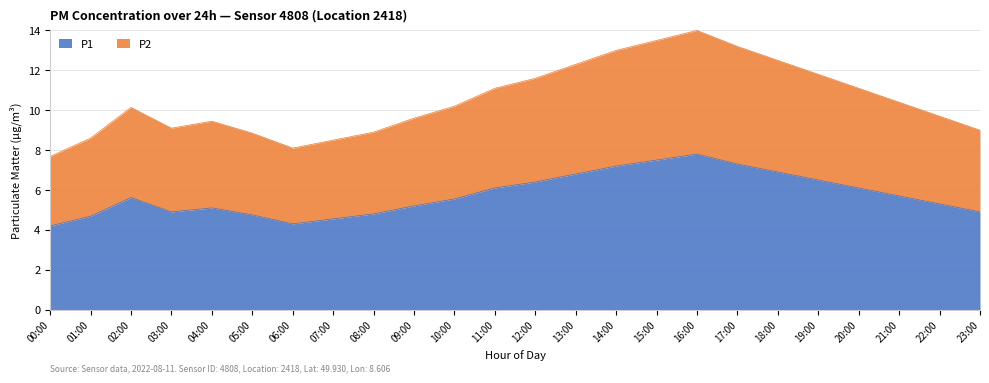

How many interior local valleys does the P1 series have?

2